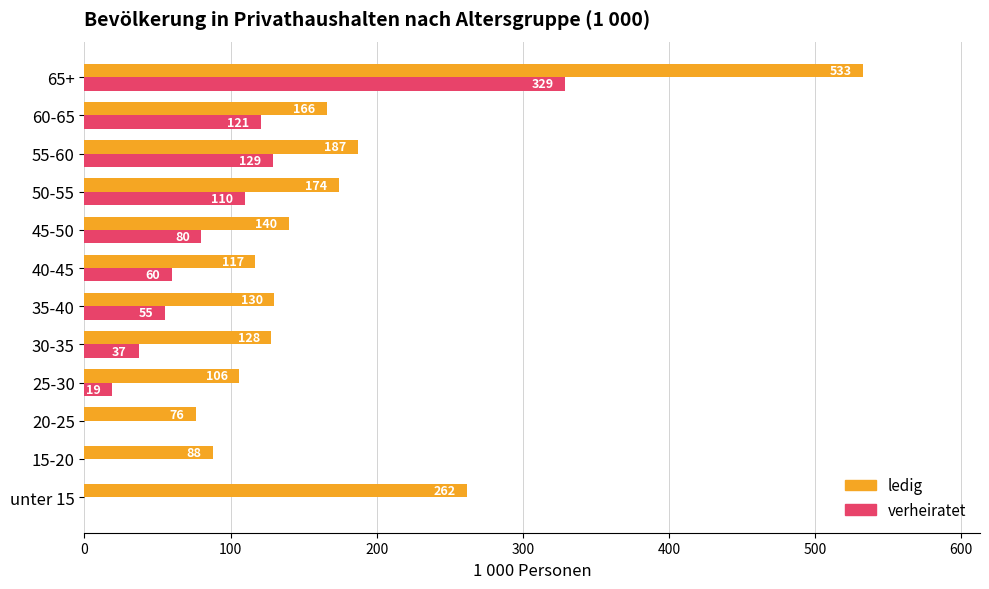

Count the number of categories in the chart.

12